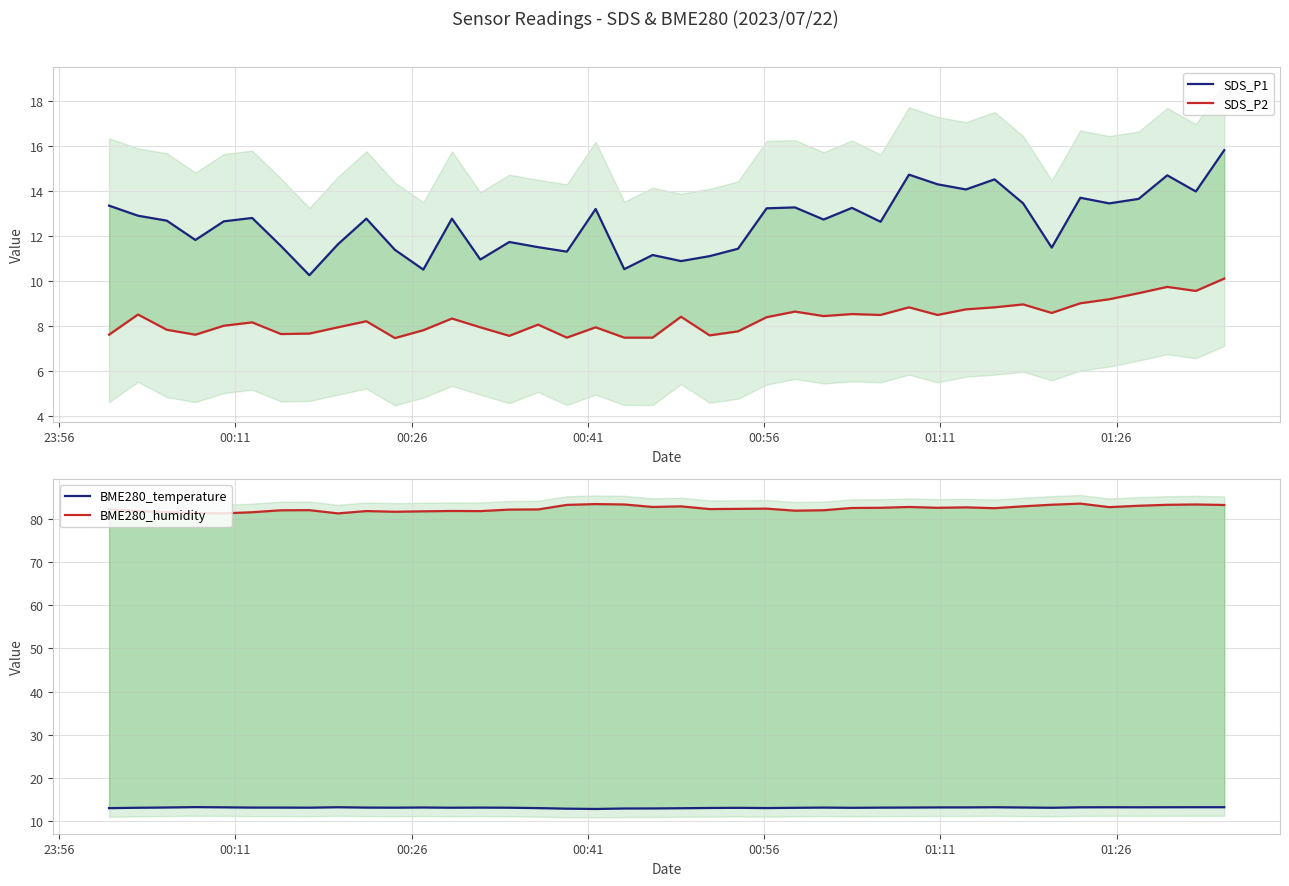

Rank the series by their maximum value, from lowest to highest.

SDS_P2, BME280_temperature, SDS_P1, BME280_humidity